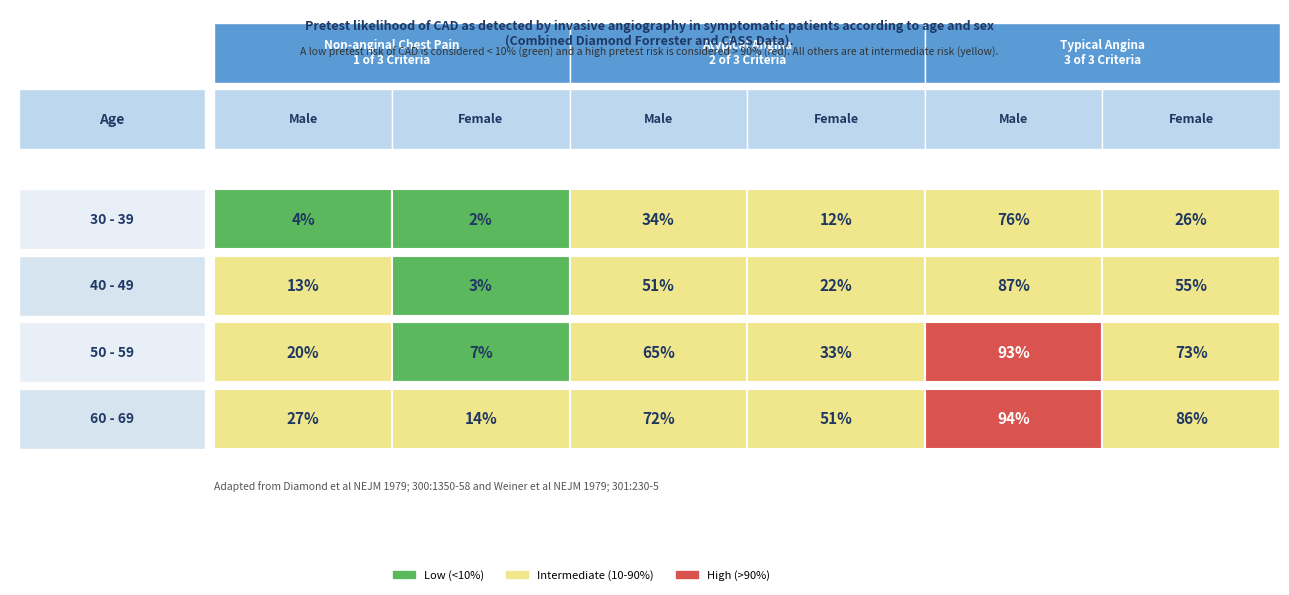

Read the 8 value at 14, to the nearest 5.

20